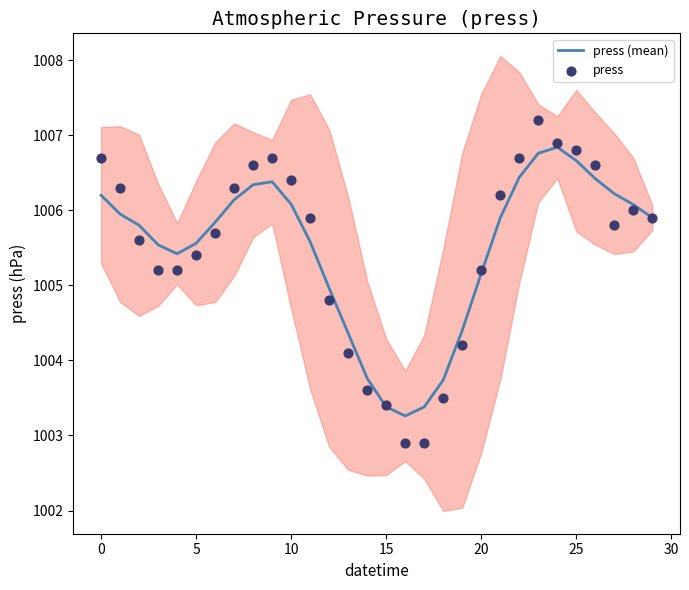

What are all the series names shown in the legend?

press (mean), press